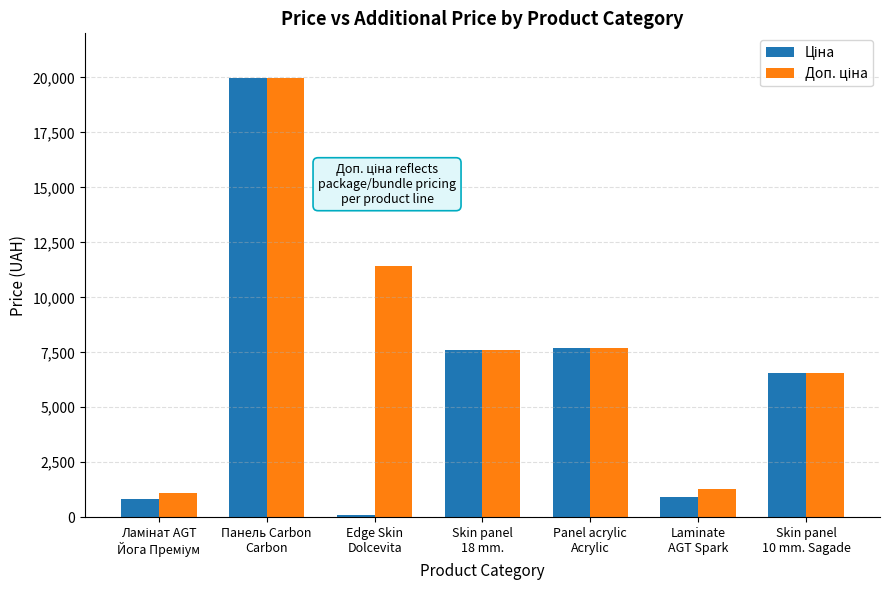

How many categories are shown in the chart?

7